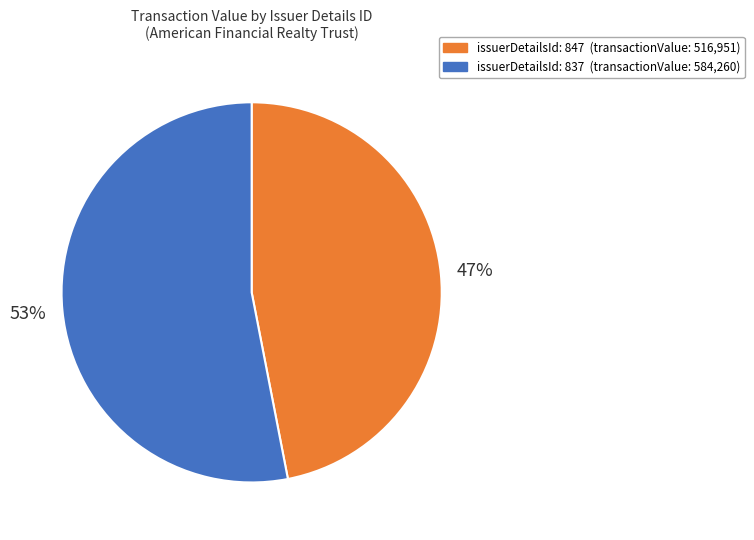

To the nearest percent, what is the difference between the largest and smallest slice percentages?

6%